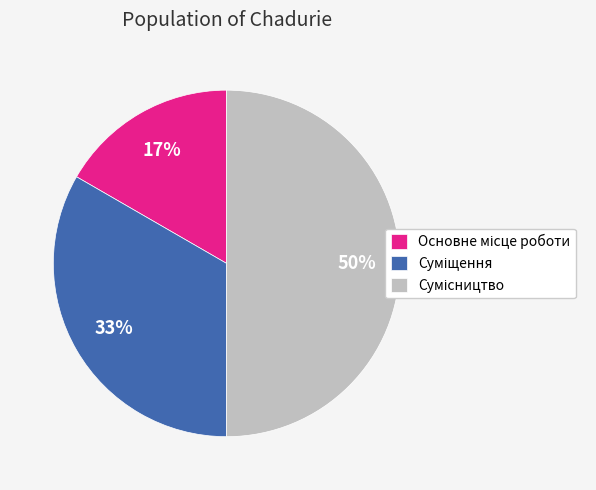

To the nearest percent, what is the difference between the largest and smallest slice percentages?

33%